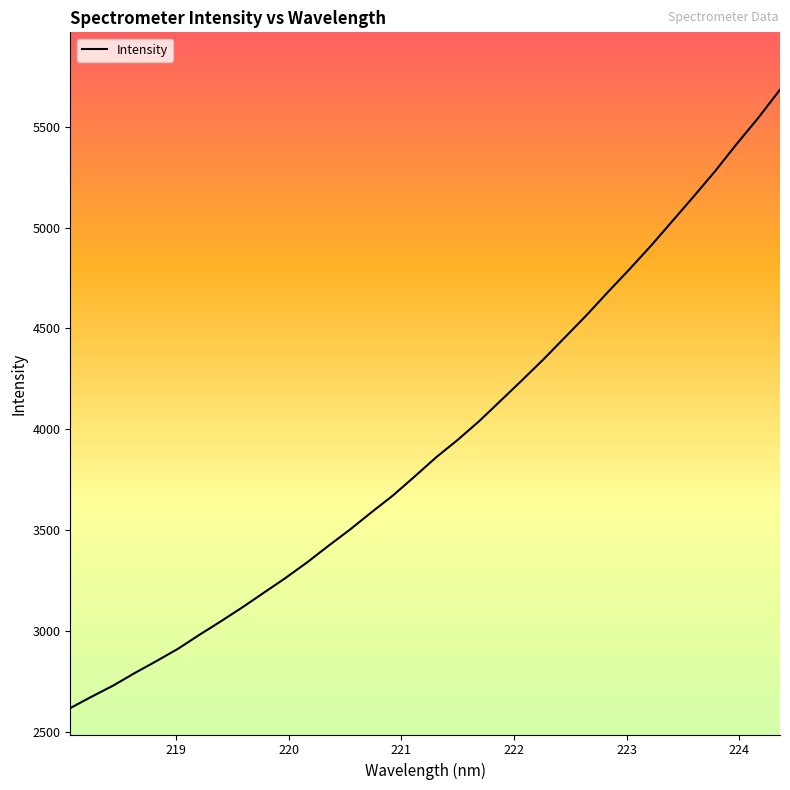

What is the greatest value displayed?

5683.9